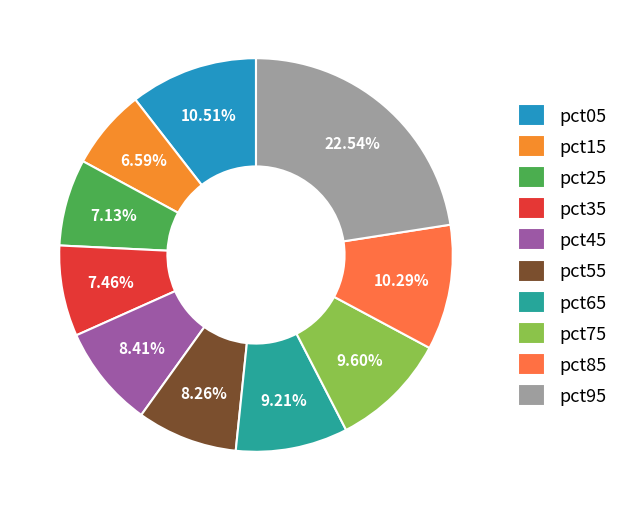

Do pct95 and pct05 together represent more than half of the pie?

No